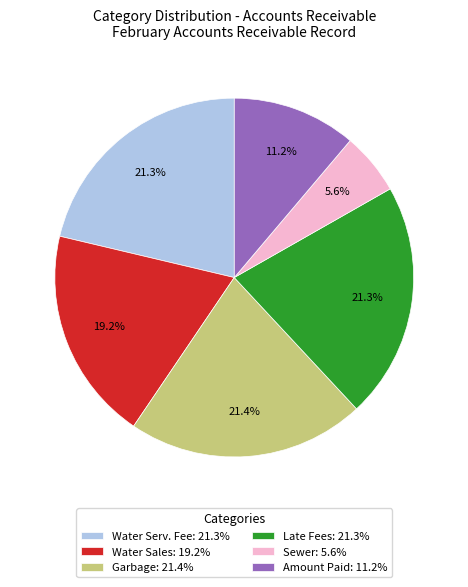

To the nearest percent, what is the combined percentage of Sewer and Amount Paid?

17%